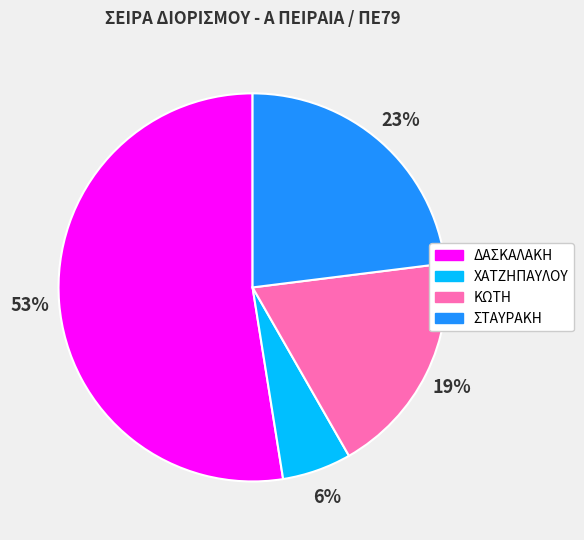

To the nearest percent, what is the difference between the ΣΤΑΥΡΑΚΗ and ΚΩΤΗ slice percentages?

4%